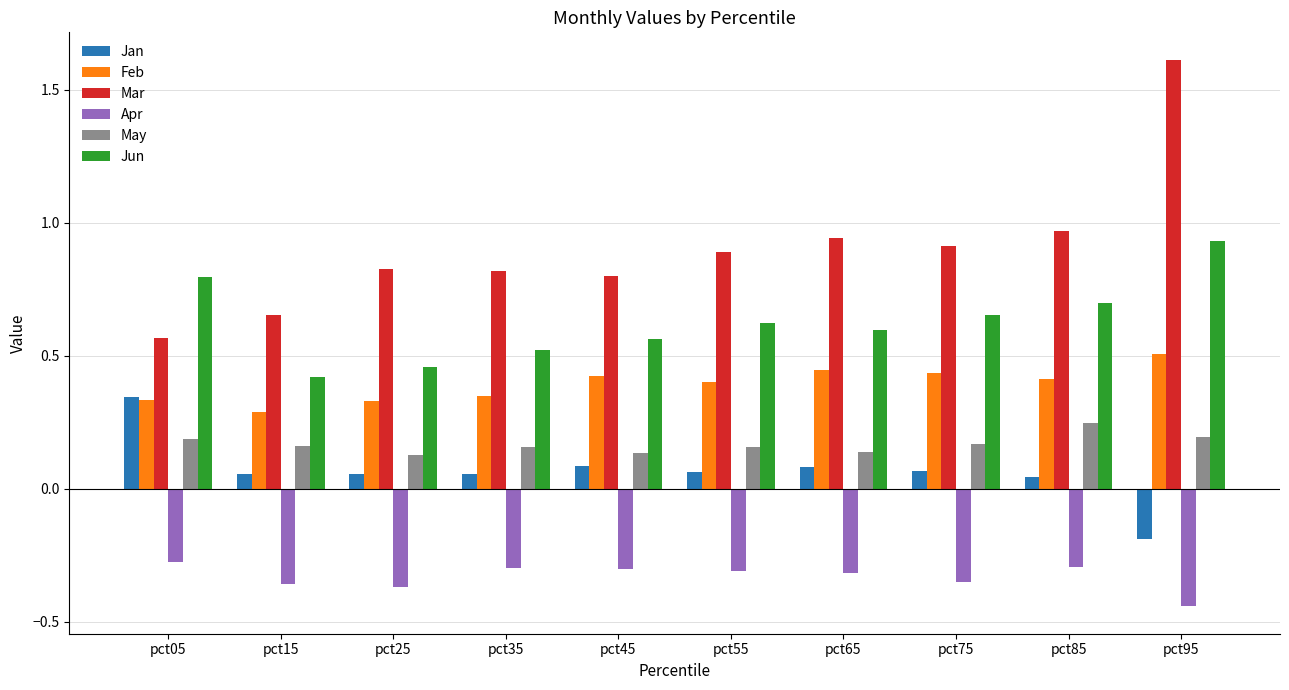

Count the Feb values in the range 0 to 1.

10